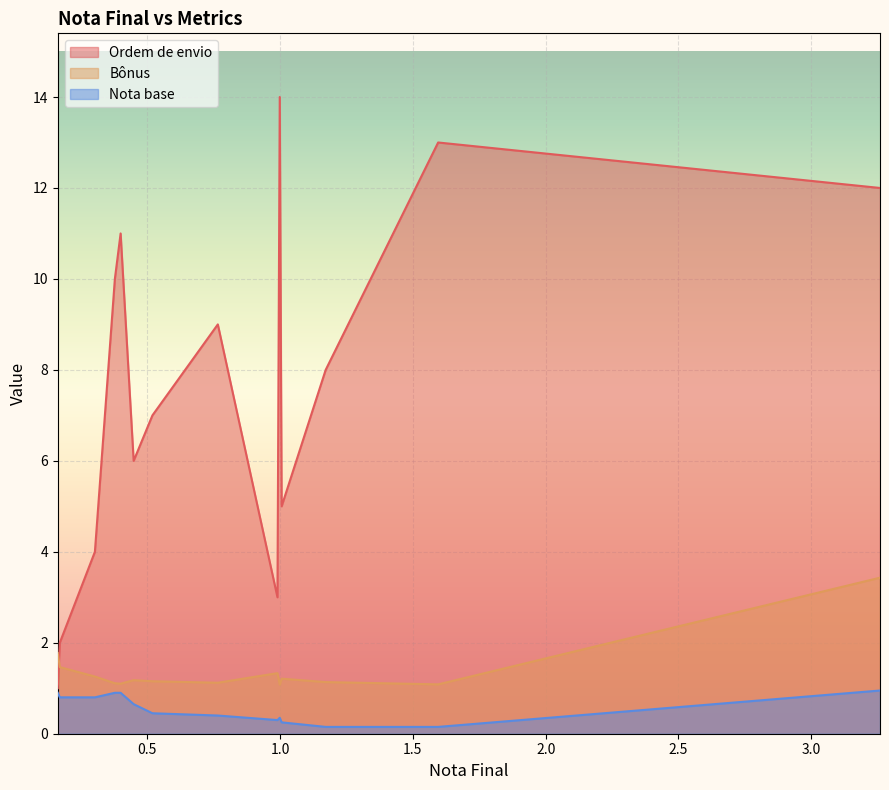

Rank the series at 0.1703452915 from lowest to highest value.

Nota base, Bônus, Ordem de envio